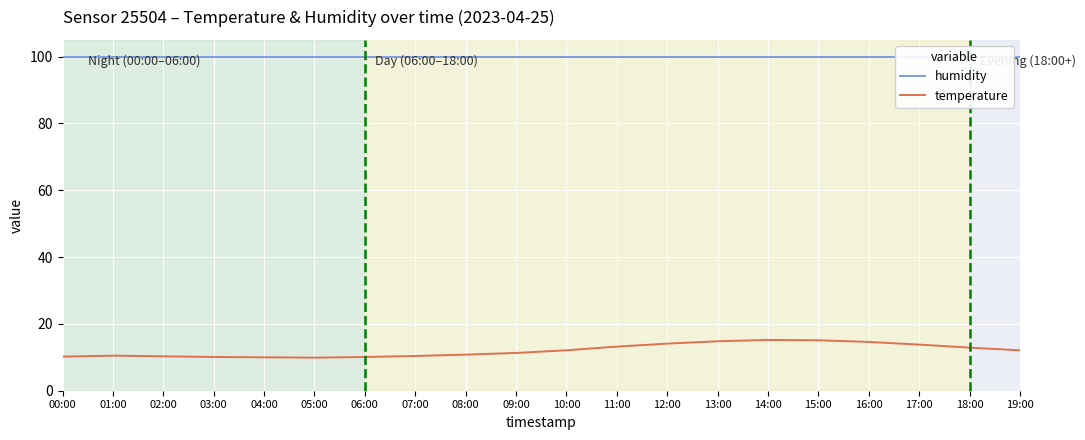

True or false: temperature and humidity cross at least once.

False